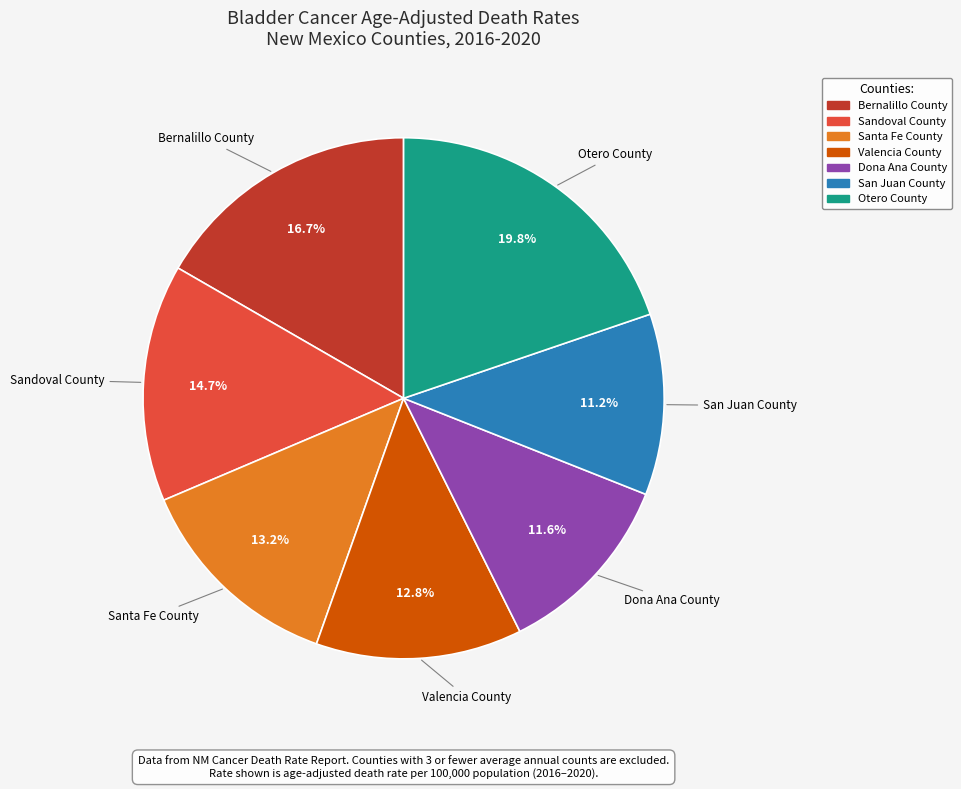

Does Valencia County account for over 50% of the chart?

No